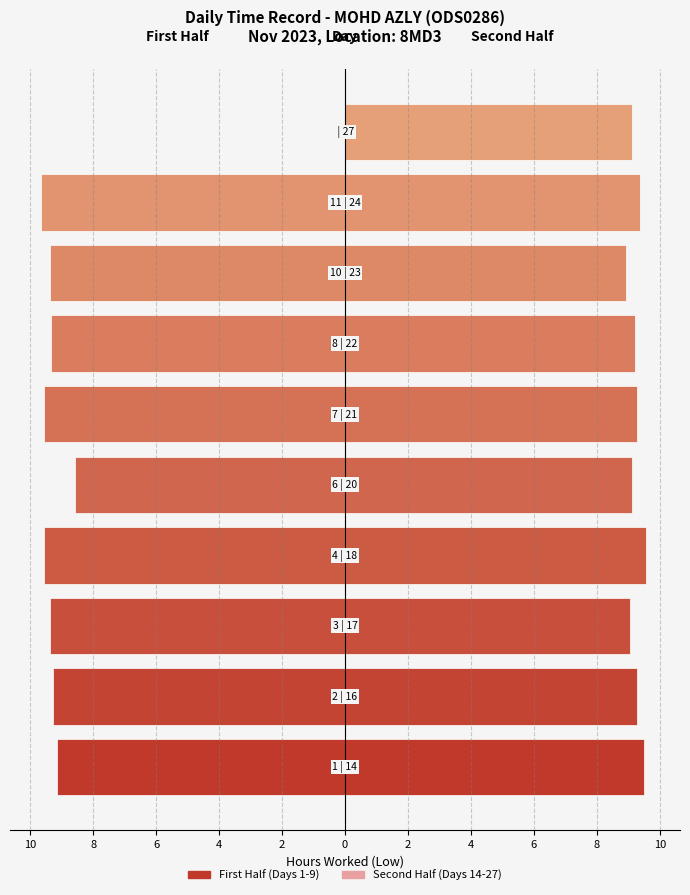

How many categories are shown in the chart?

10